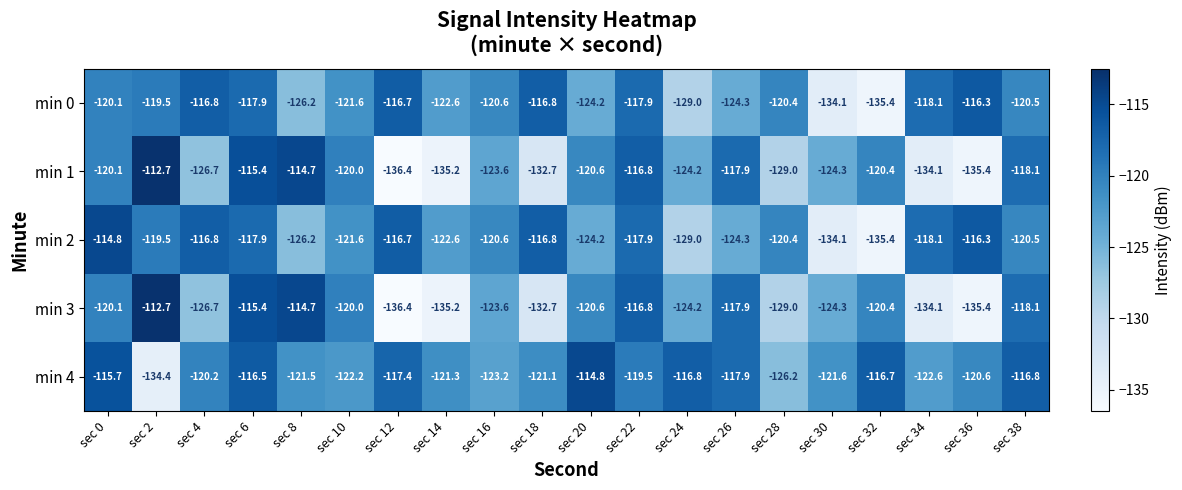

What is the spread (max minus min) of values at sec 24?

12.2